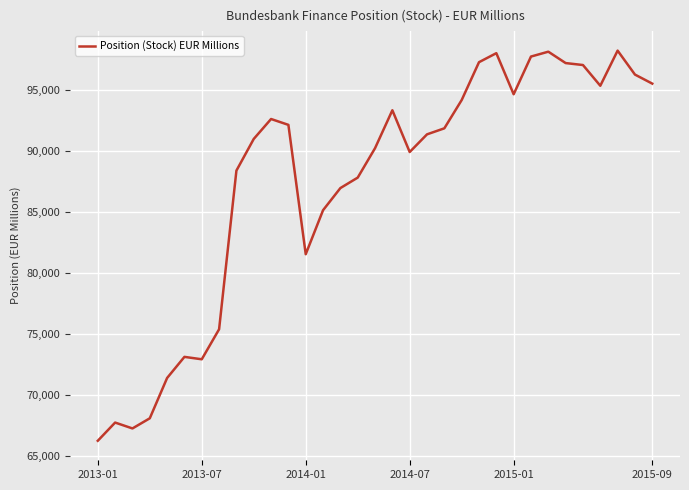

What is the maximum value shown in the chart?

98195